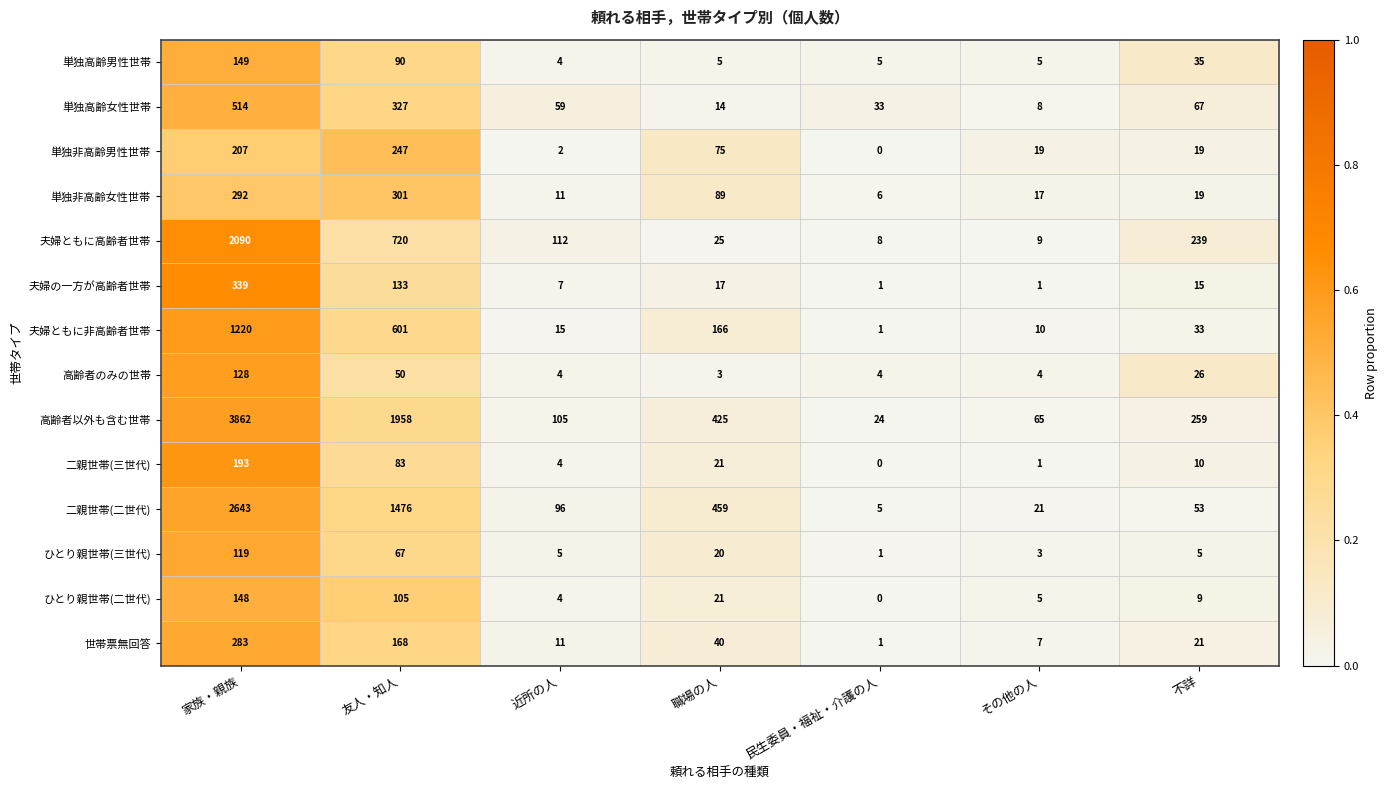

What is the maximum value for 世帯票無回答?

283